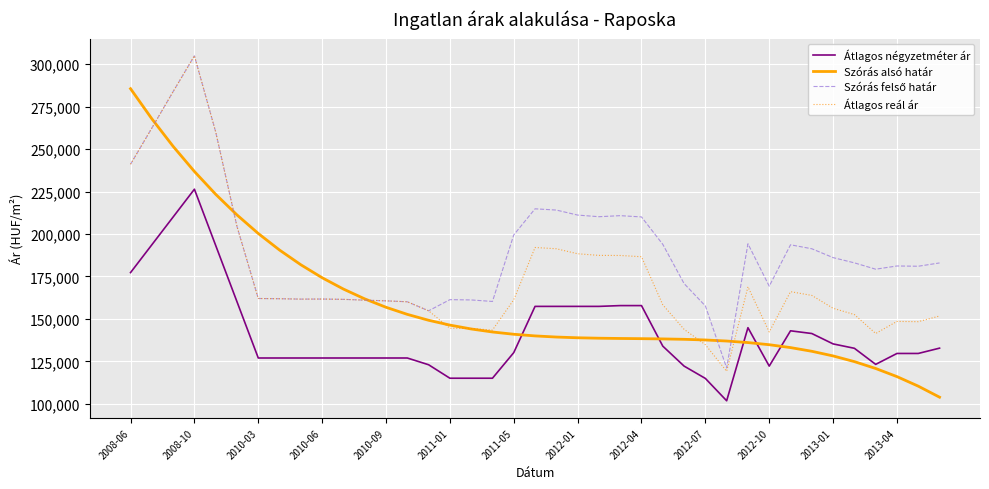

True or false: Átlagos négyzetméter ár and Átlagos reál ár cross at least once.

False